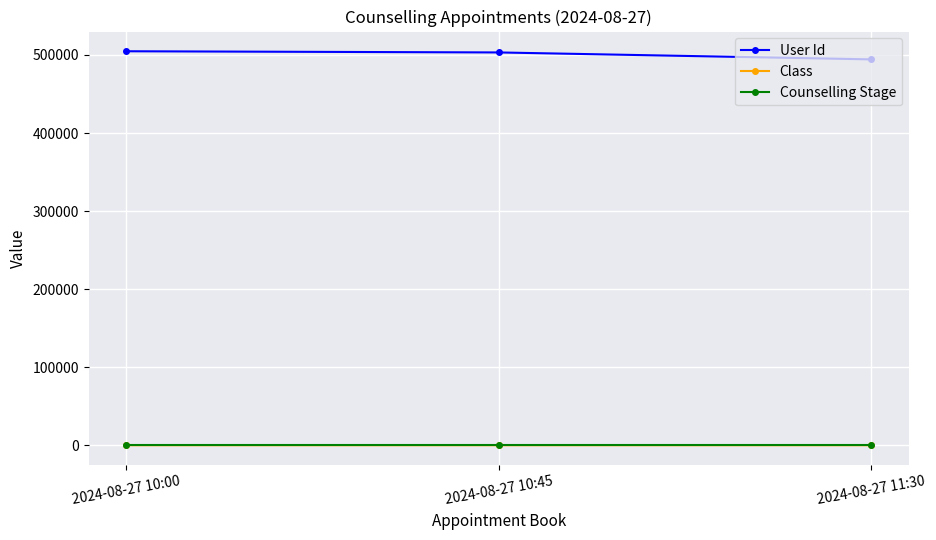

At how many categories does at least one series exceed 390378?

3